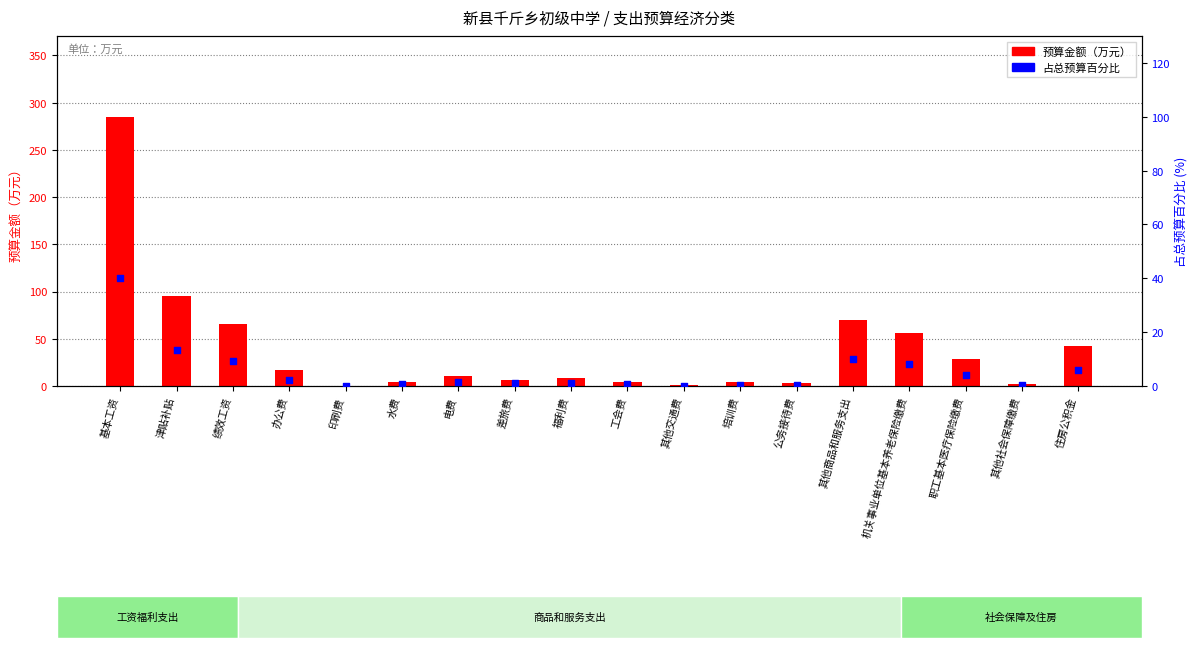

Is the value of 预算金额（万元） at 电费 greater than the value of 占总预算百分比 at 住房公积金?

Yes